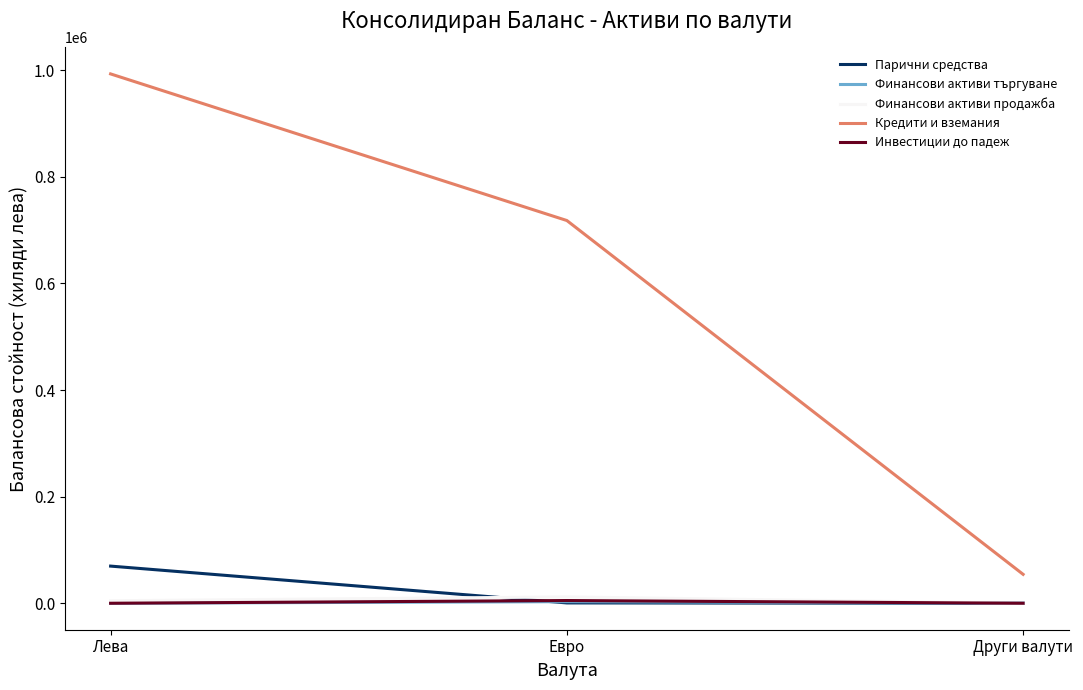

Does the chart display data point markers on the line(s)?

No